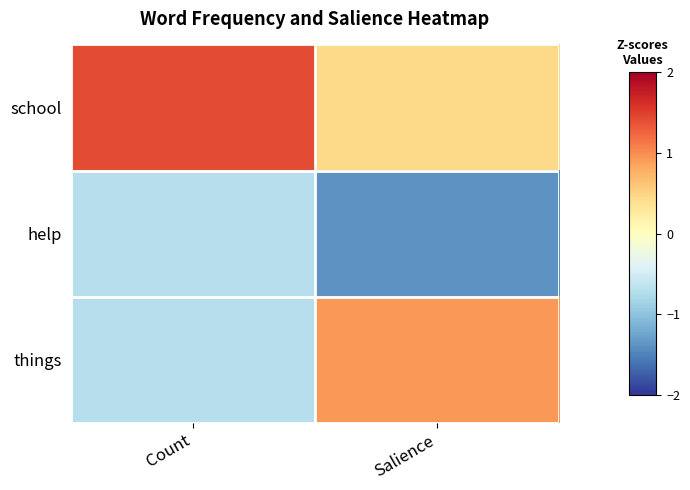

What is the spread (max minus min) of values at Count?

2.1